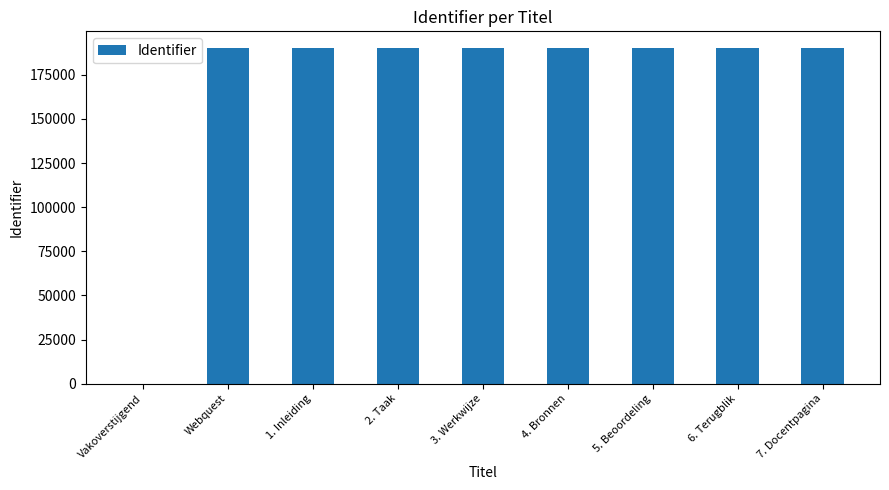

What is the greatest value displayed?

190124